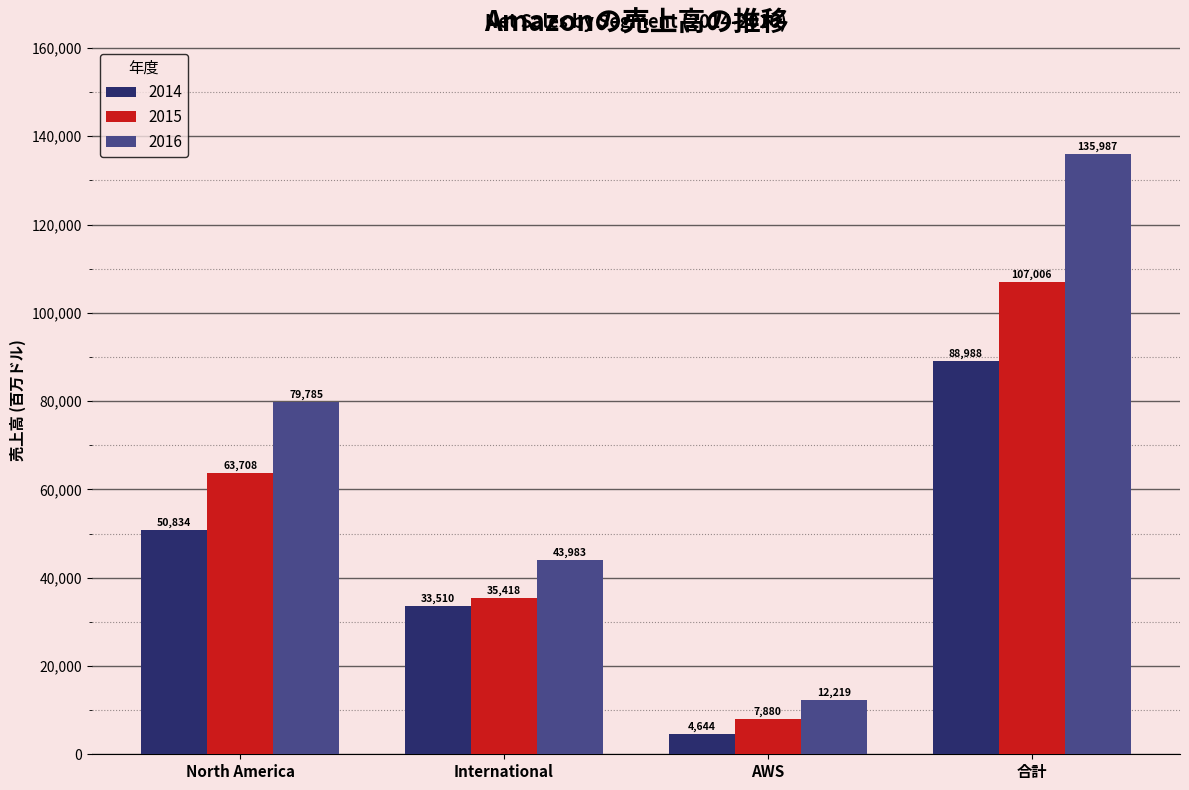

What is the difference between the highest and lowest values at AWS?

7575